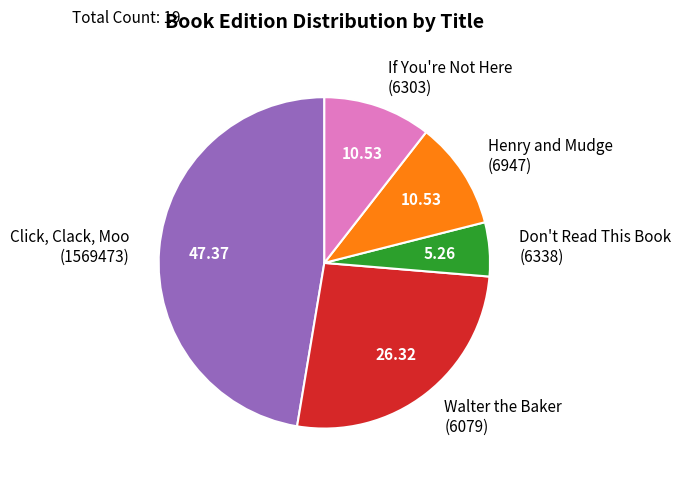

Is there a majority slice in this chart?

No